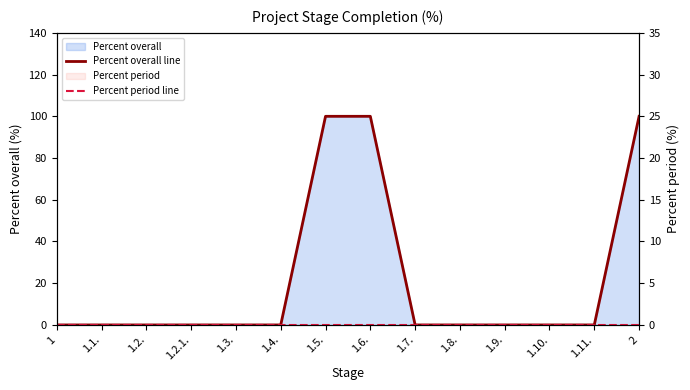

True or false: Percent overall line and Percent period line intersect in this chart.

False